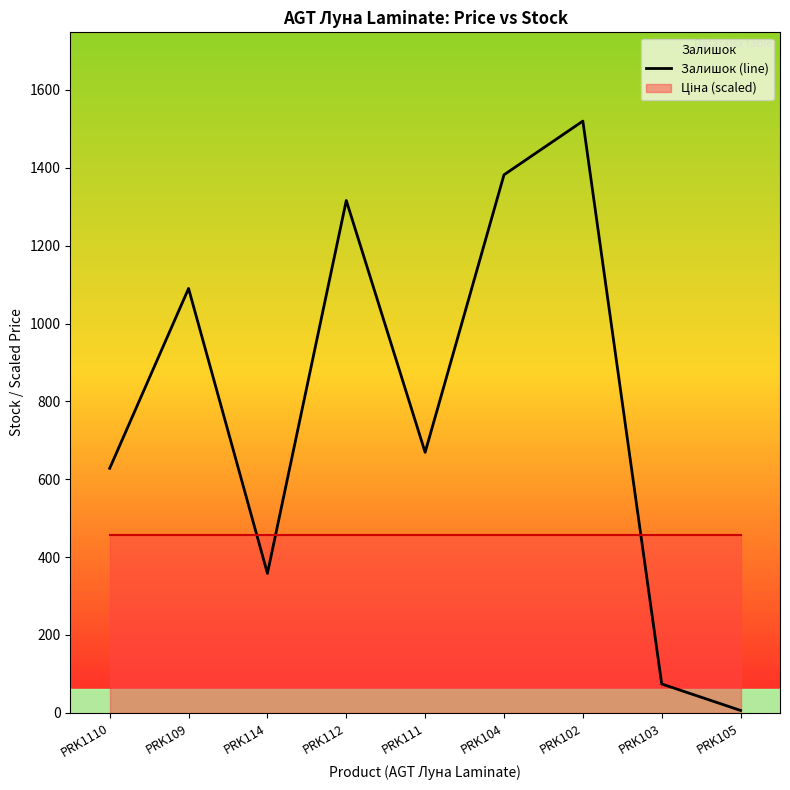

The value at PRK104 is 1877. True or false?

False